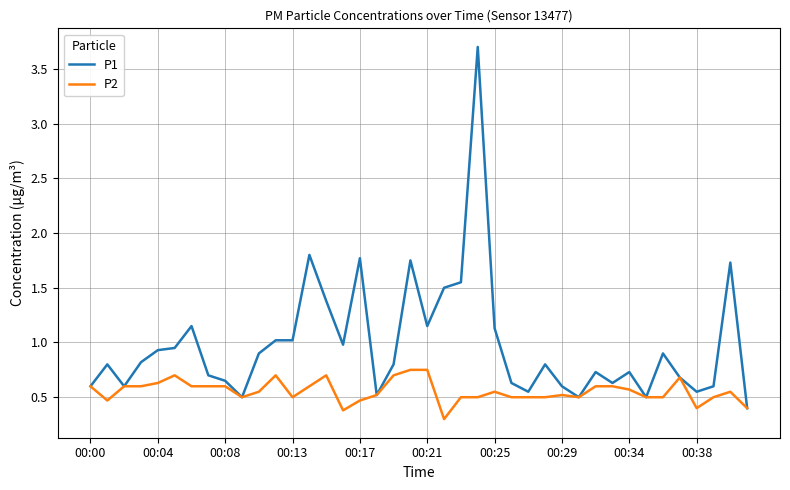

How many P2 values are between 0 and 1?

40